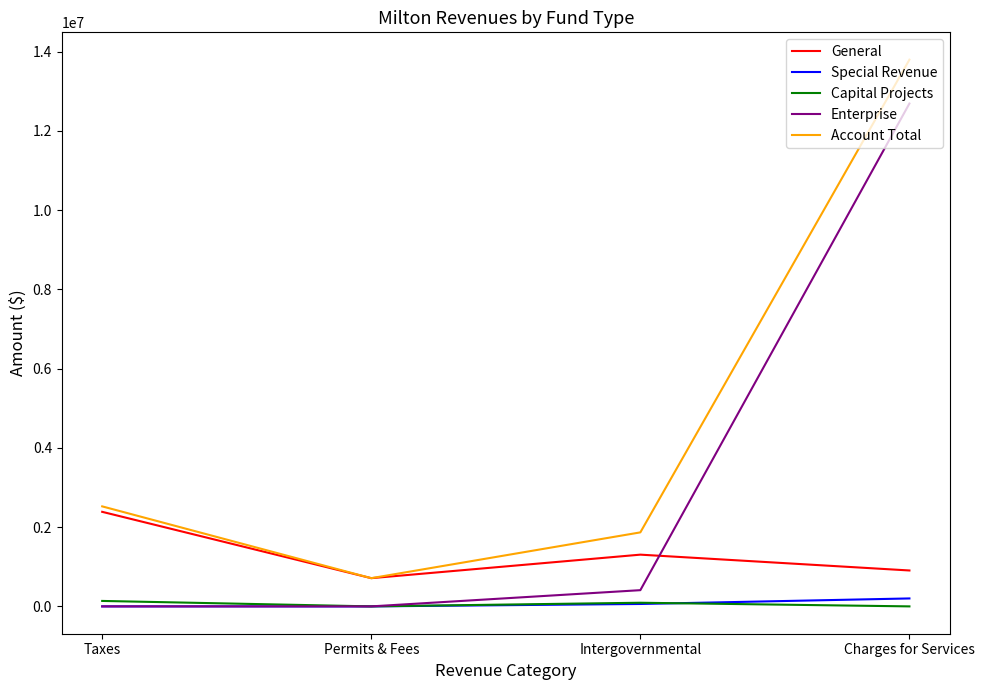

True or false: General and Special Revenue intersect in this chart.

False